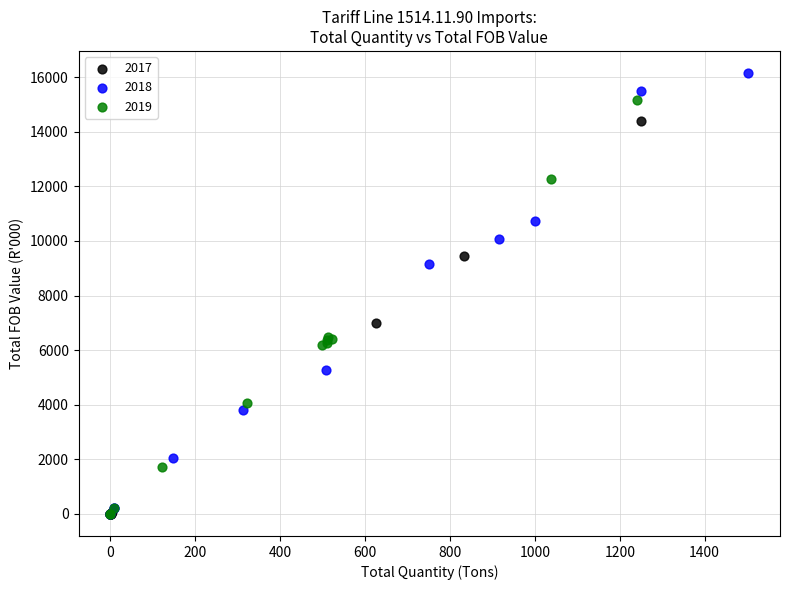

Which series has the largest Y range (max minus min)?

2018